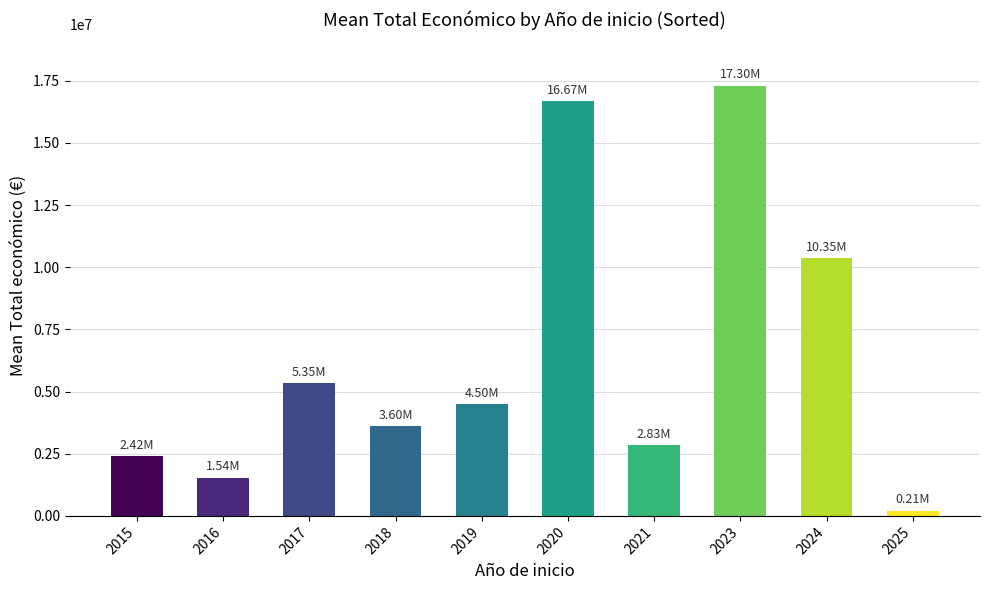

The chart shows a value of 3598515.8 at 2018. True or false?

True